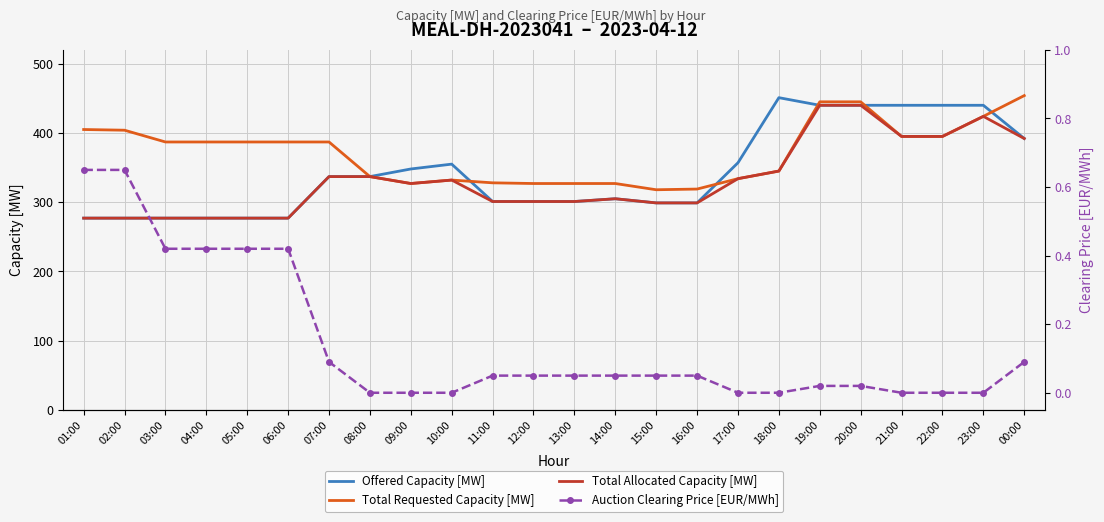

At which category does the chart reach its peak across all series?

00:00